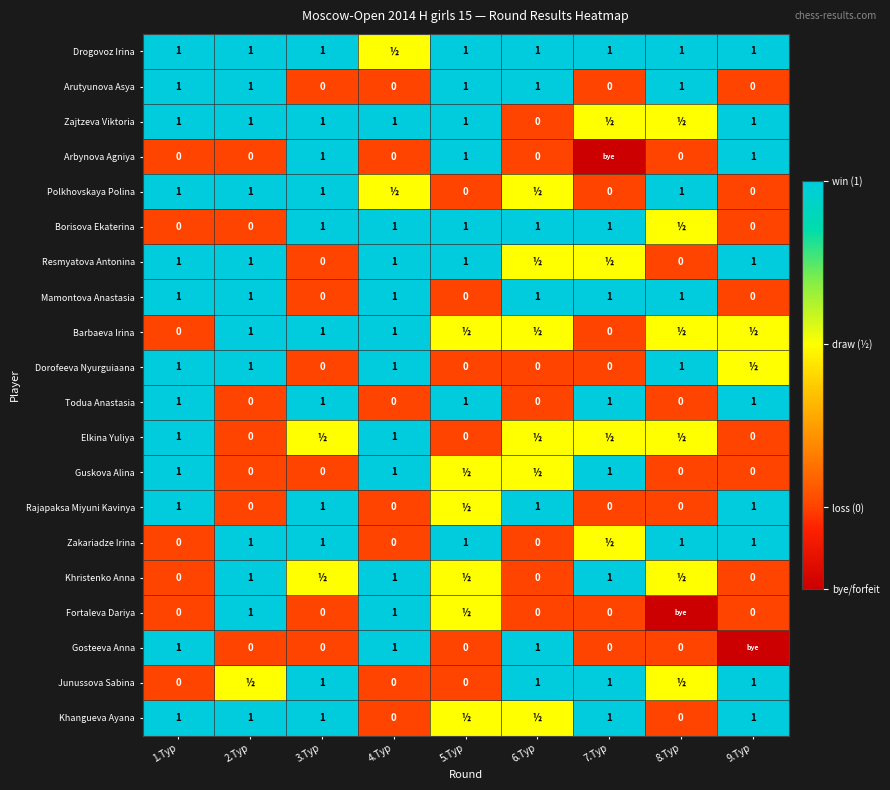

Is it true that Drogovoz Irina equals 1.0 at 3.Тур?

True